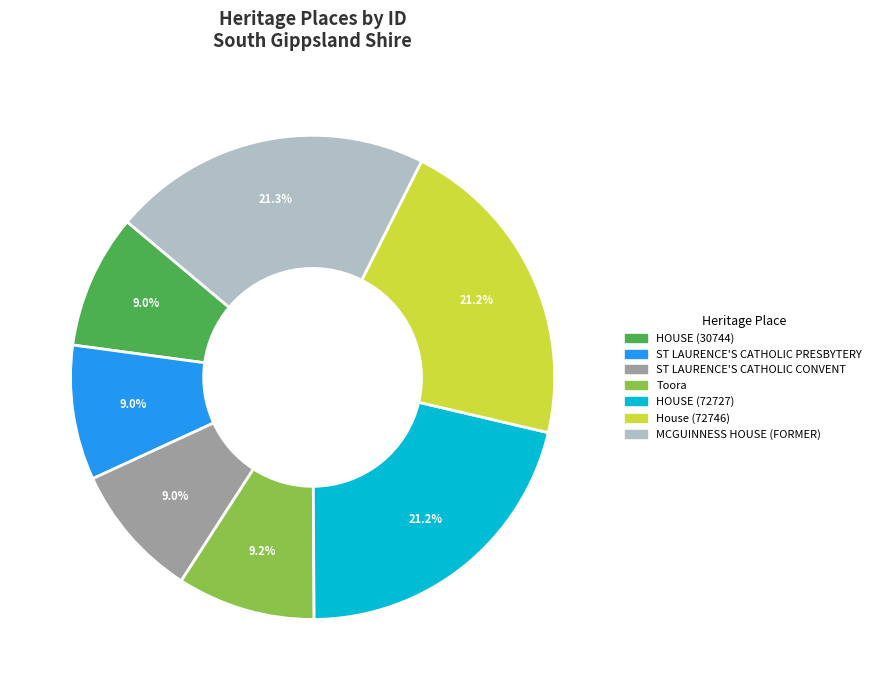

True or false: Toora accounts for 1% of the total.

False